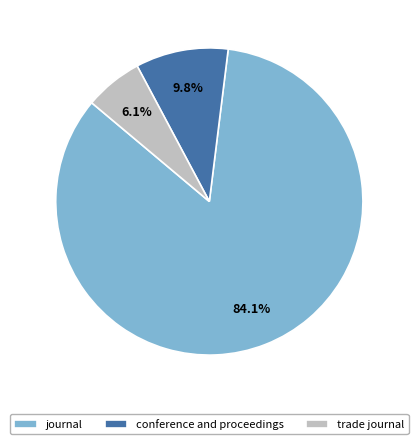

What is the largest slice in the pie chart?

journal